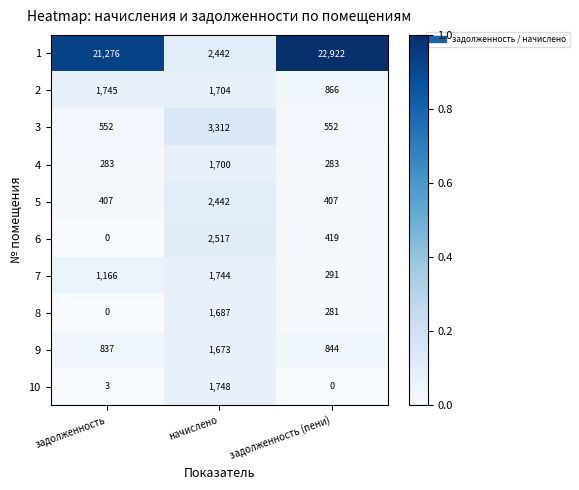

At how many categories does at least one series exceed 0?

3